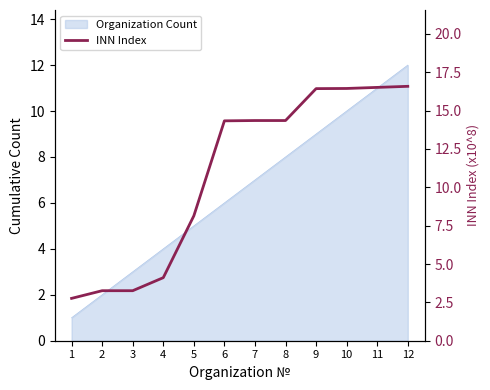

The chart shows a value of 8.1 at 5. True or false?

True